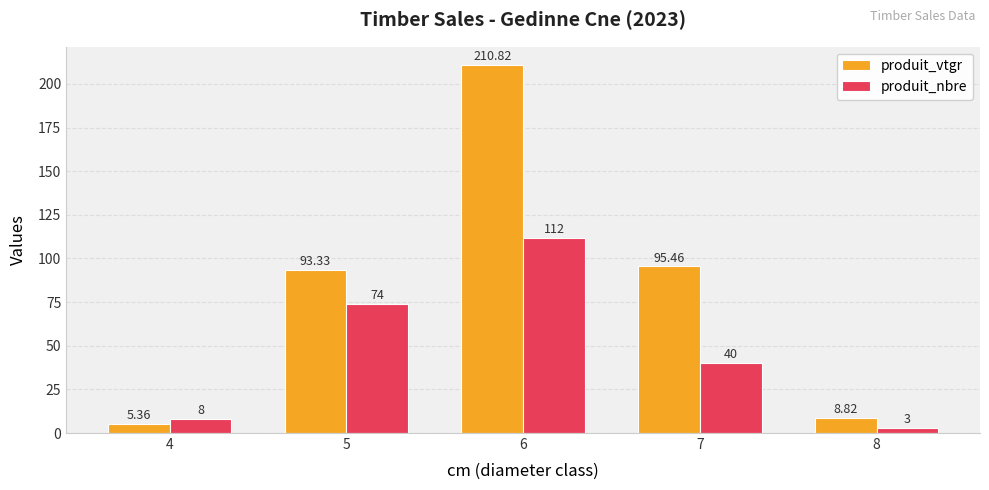

Which series has the largest range (max minus min)?

produit_vtgr